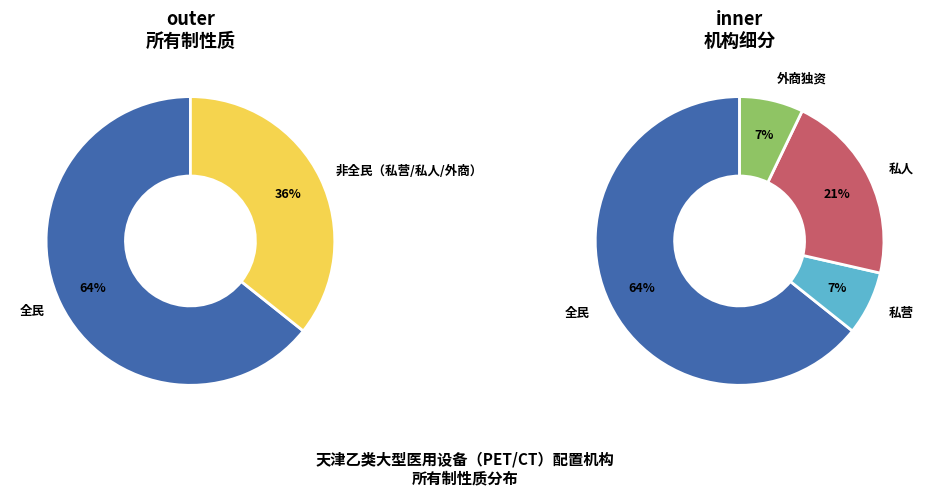

Count the number of slices in the pie.

4